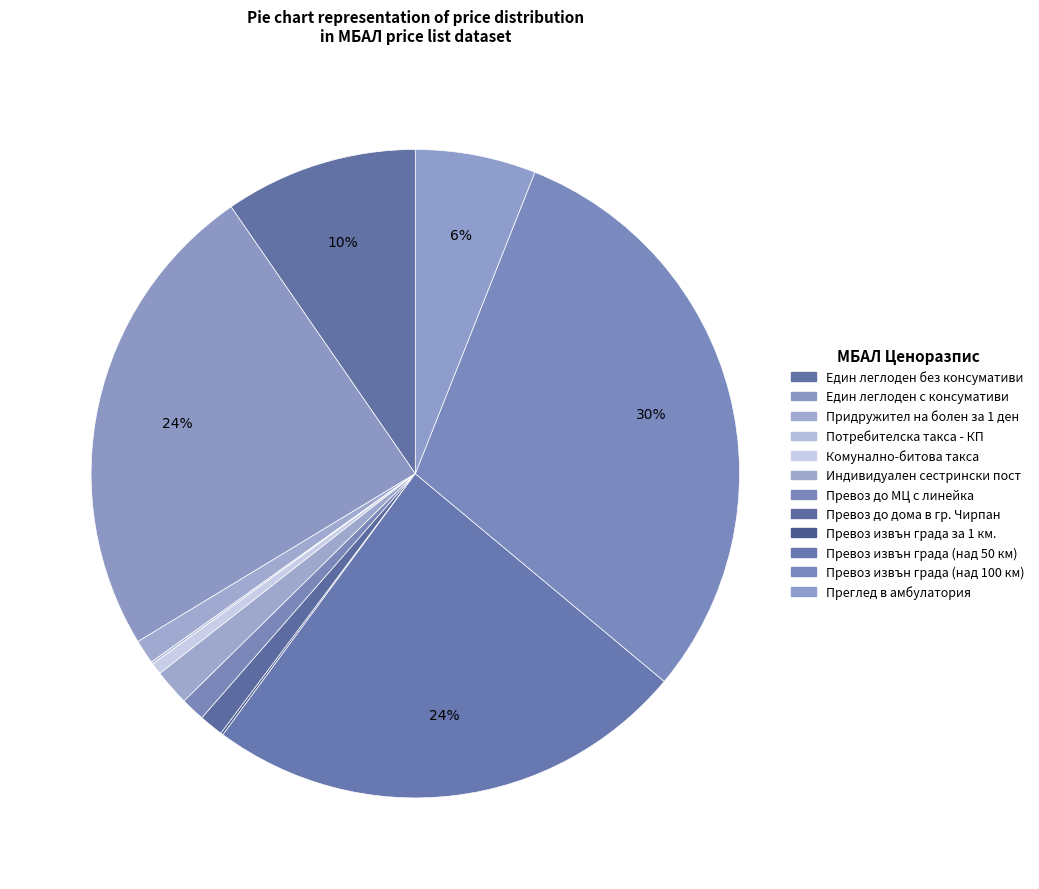

Does any single category account for the majority?

No